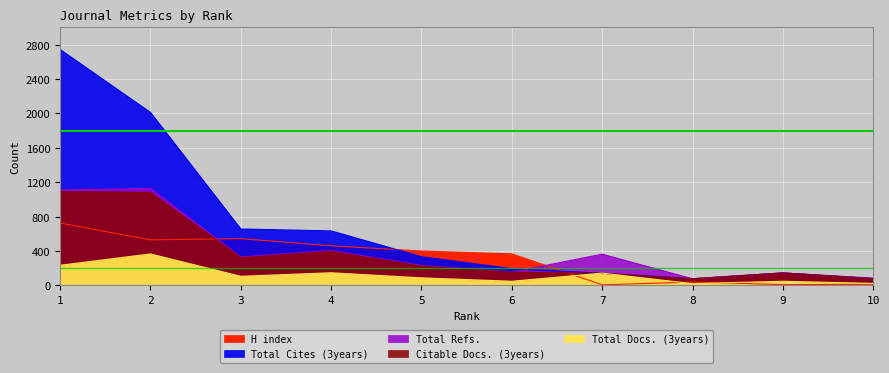

What is the sum of the Total Docs. (3years) values at 3 and 4?

251